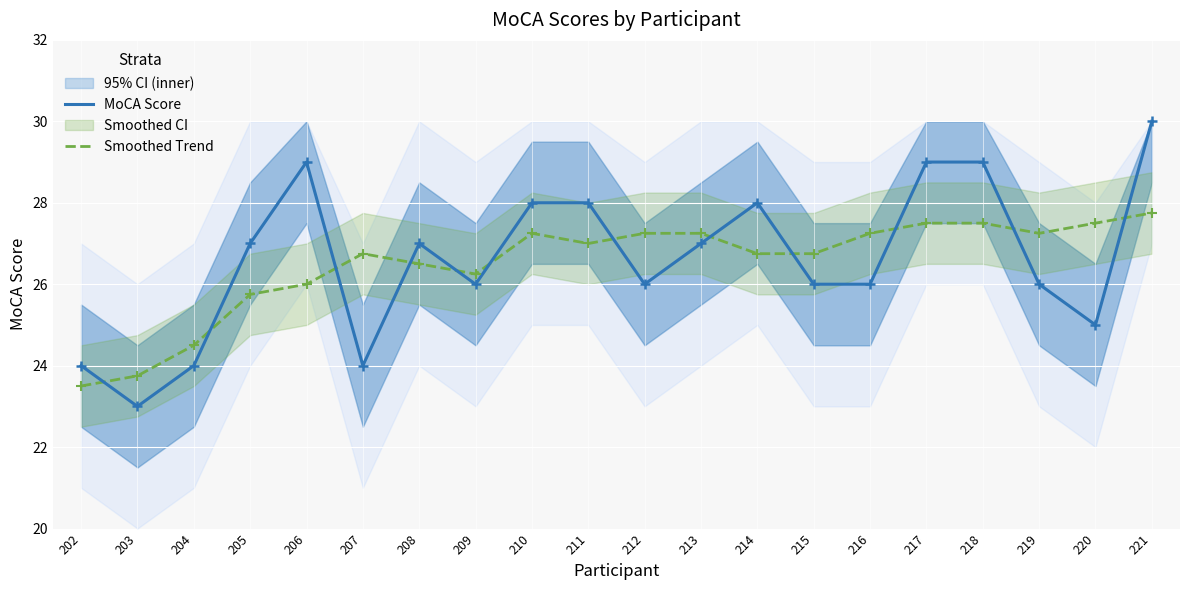

At which category is the sum across all series the highest?

221